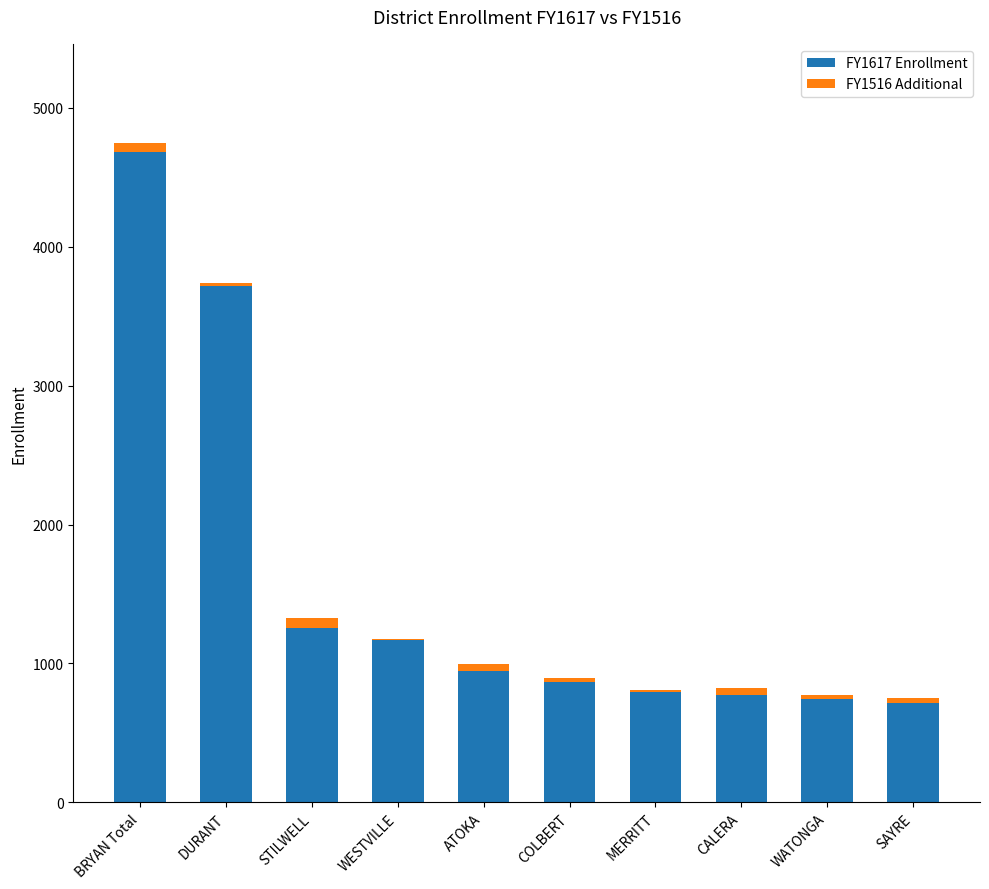

Reading left to right, transcribe the values for FY1617 Enrollment.

BRYAN Total=4681	DURANT=3718	STILWELL=1257	WESTVILLE=1166	ATOKA=945	COLBERT=863	MERRITT=797	CALERA=771	WATONGA=742	SAYRE=716